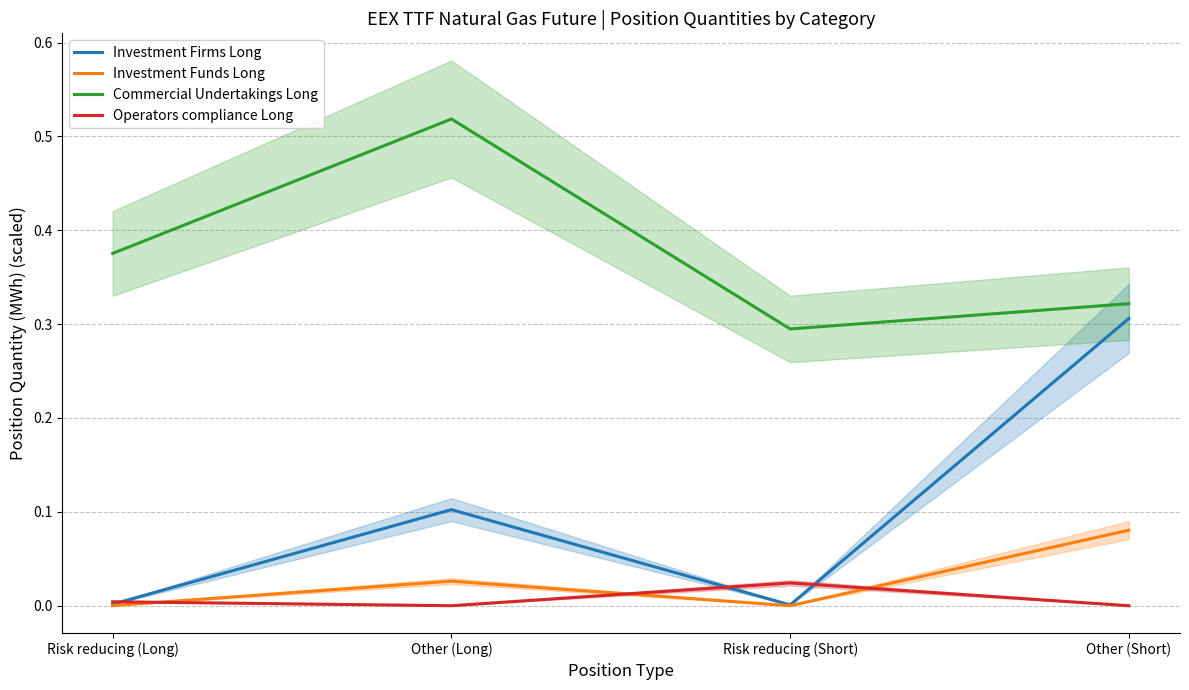

True or false: Commercial Undertakings Long has more than 2 interior local peaks.

False